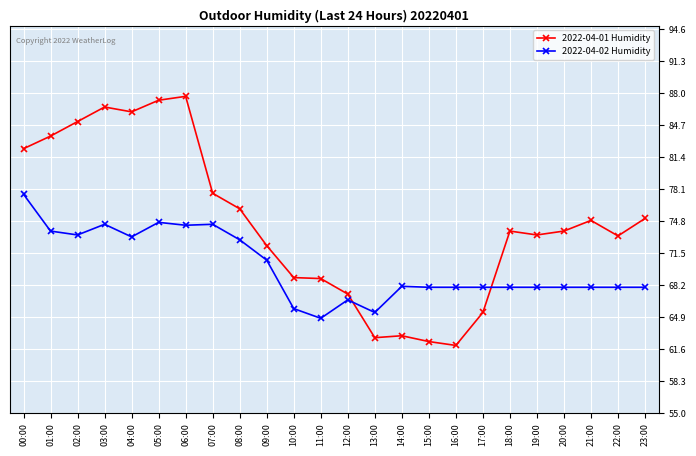

At how many categories does at least one series exceed 83?

6